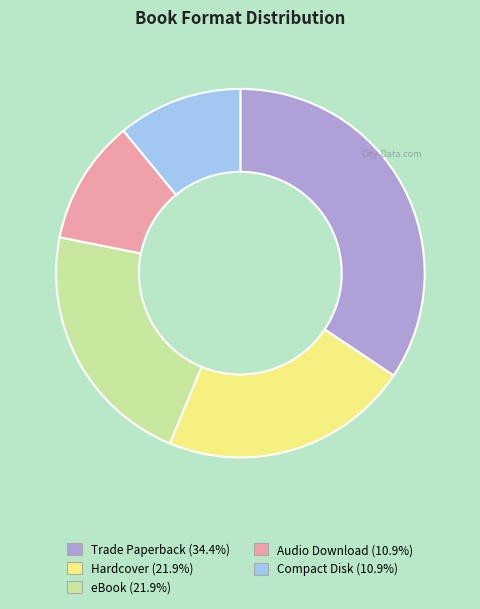

Approximately how many times larger is the value at Compact Disk compared to eBook?

0.5